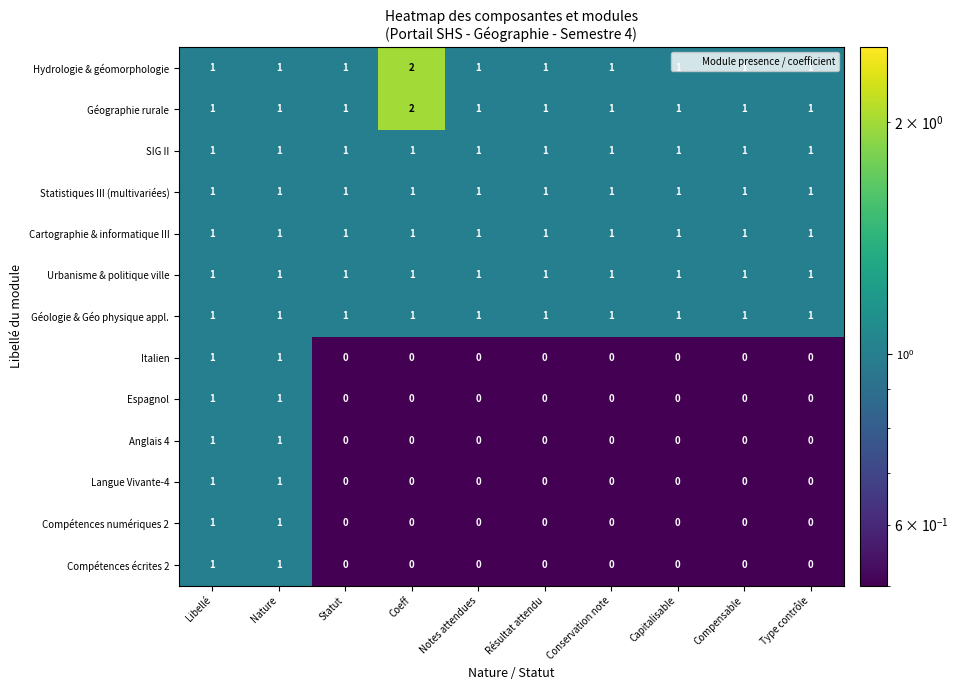

What is the sum of all Hydrologie & géomorphologie values?

11